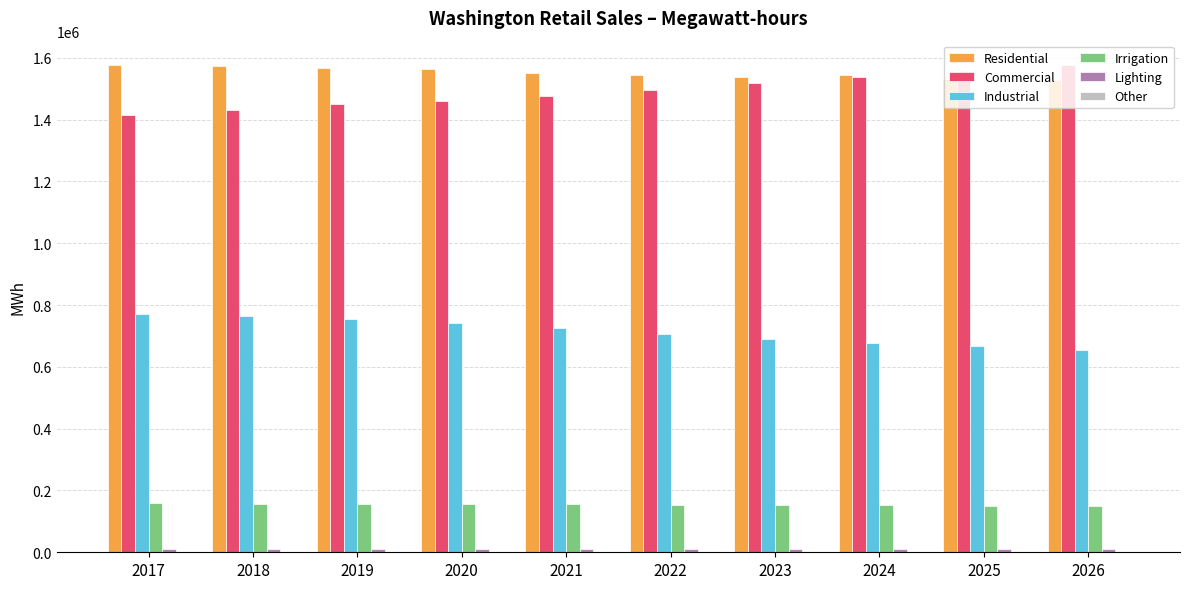

At how many categories does at least one series exceed 1032960?

10